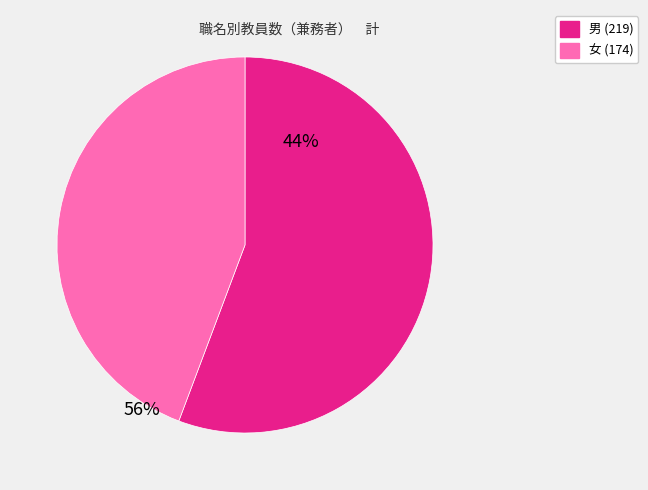

How many slices are in this pie chart?

2